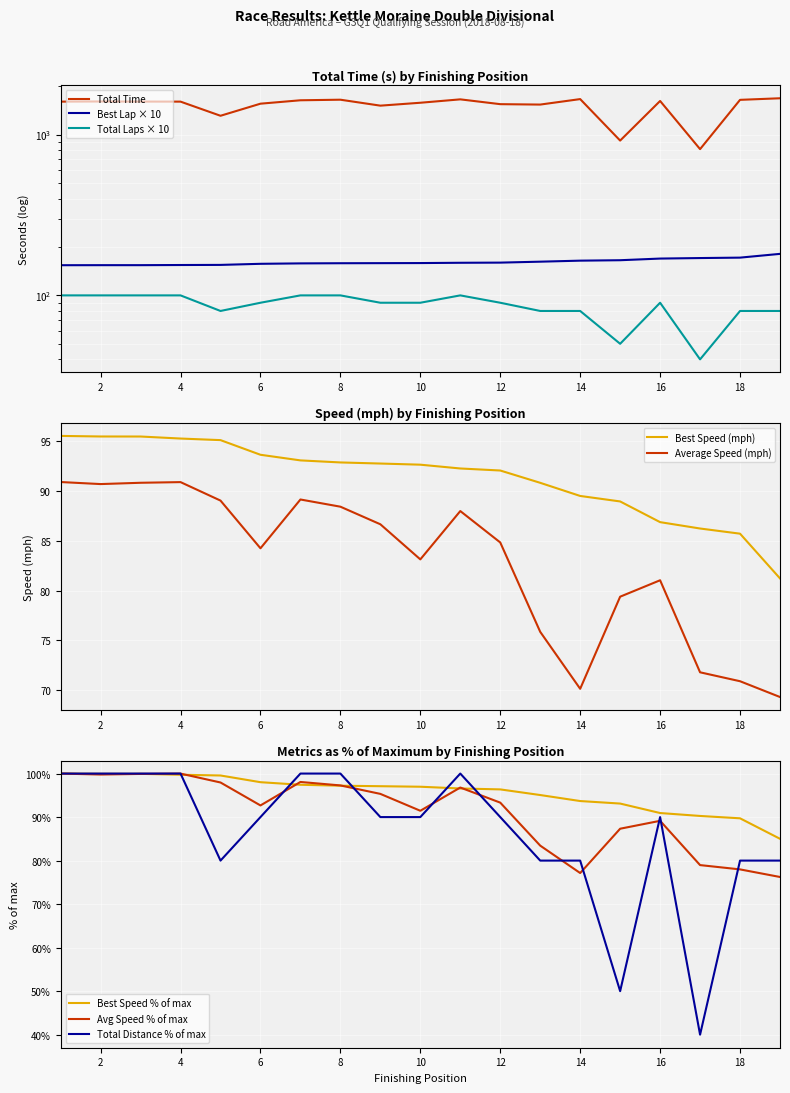

What is the highest value of the Average Speed series?

90.9